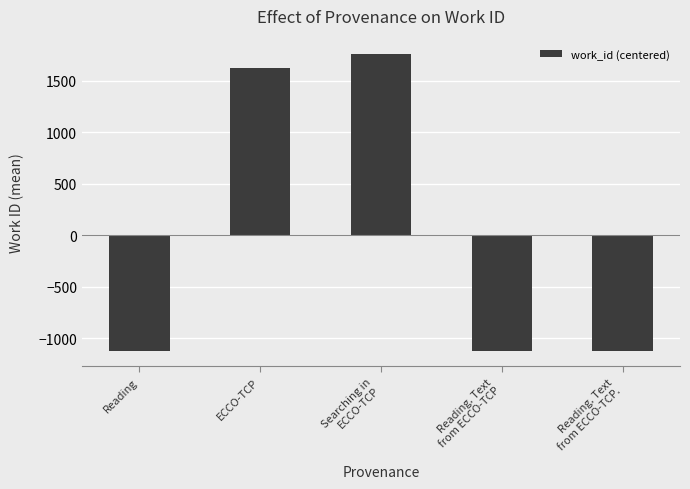

What is the greatest value displayed?

1765